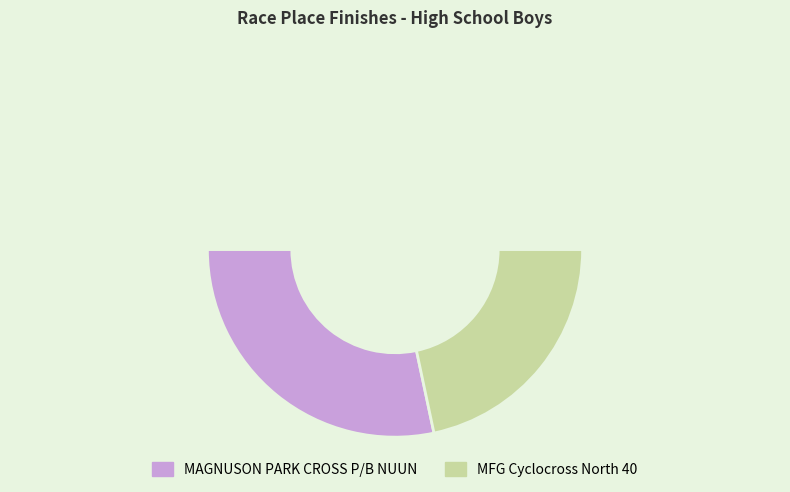

To the nearest percent, what is the average slice percentage?

50%